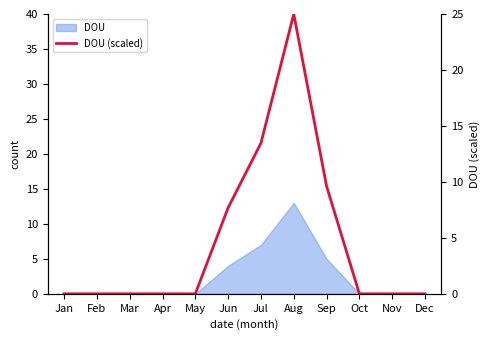

How many points are higher than both their immediate neighbors (excluding endpoints)?

1